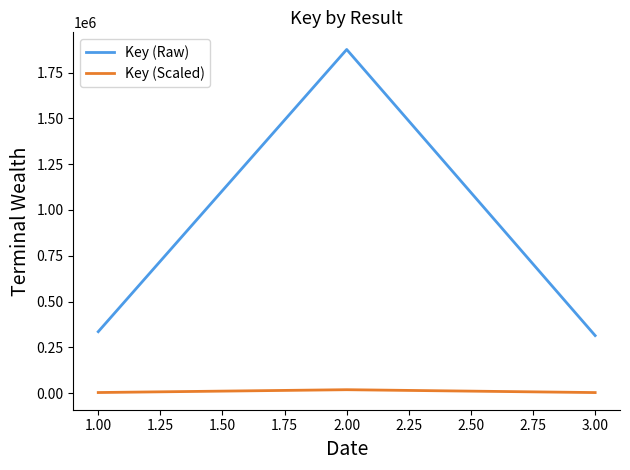

Is the value of Key (Scaled) at 3.00 greater than the value of Key (Raw) at 1.00?

No